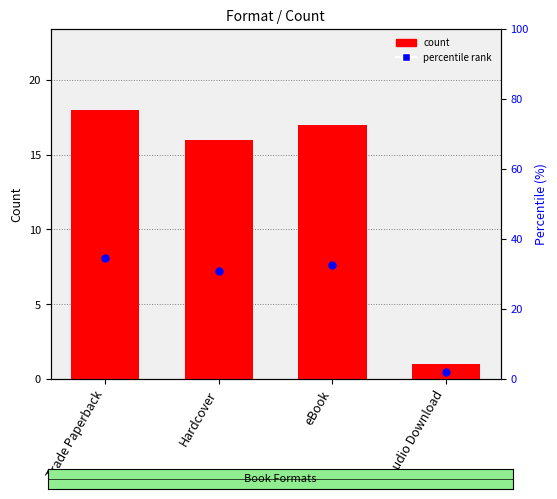

Which series has the largest Y range (max minus min)?

percentile rank